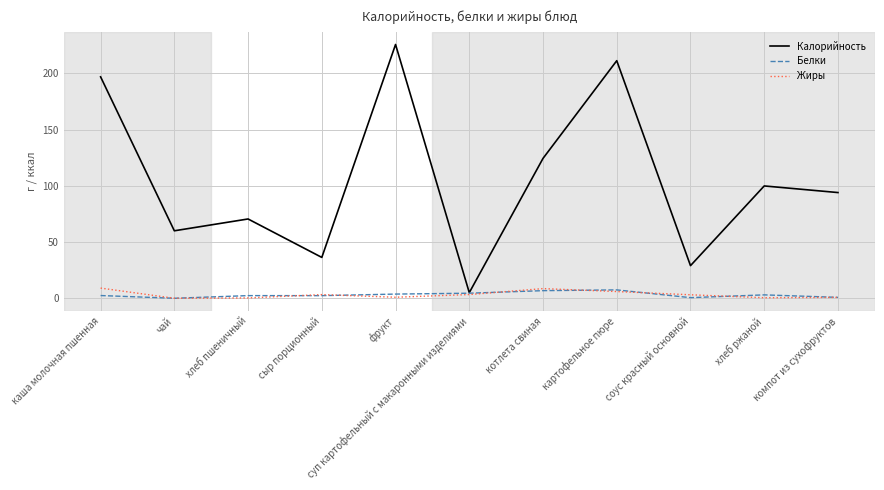

What is the sum of all Белки values?

33.9